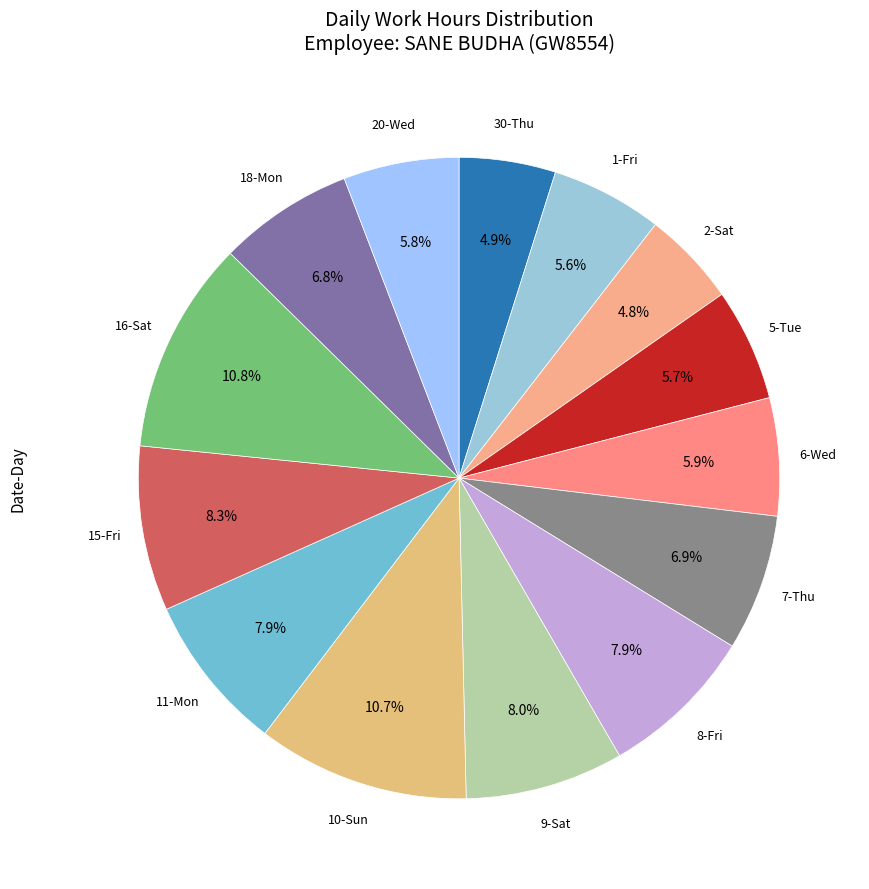

Approximately how many times larger is the value at 30-Thu compared to 20-Wed?

0.8